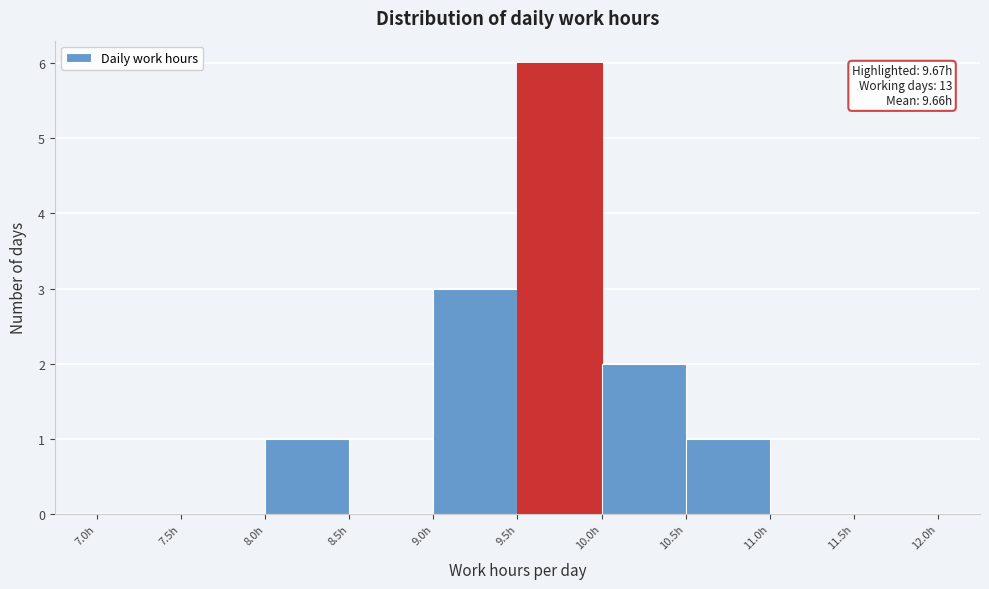

Over which range of the x-axis is the bar tallest?

9.5 to 10.0